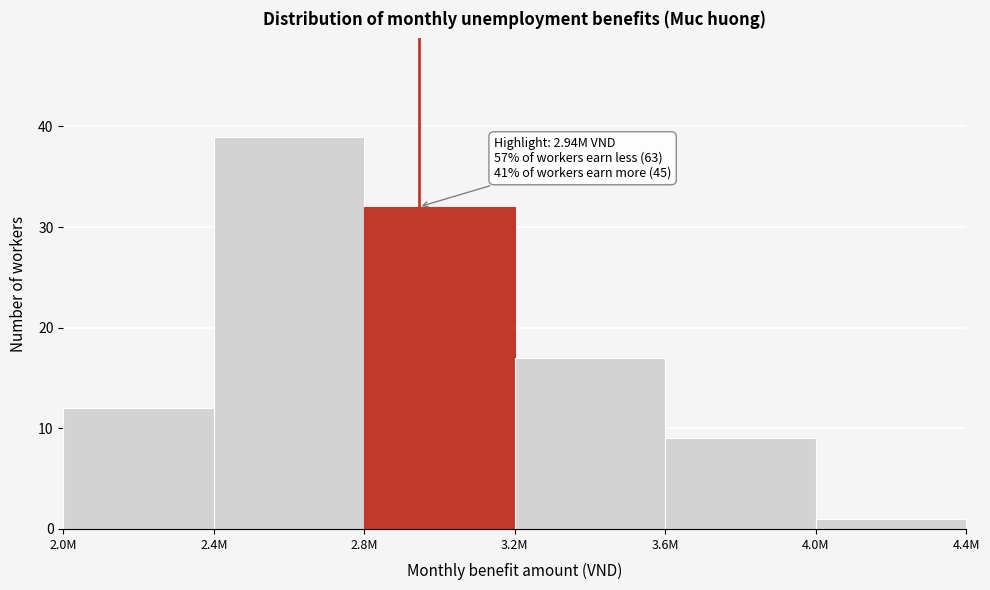

Reading left to right, what are all the values shown in this chart?

2.0M=12	2.4M=39	2.8M=32	3.2M=17	3.6M=9	4.0M=1